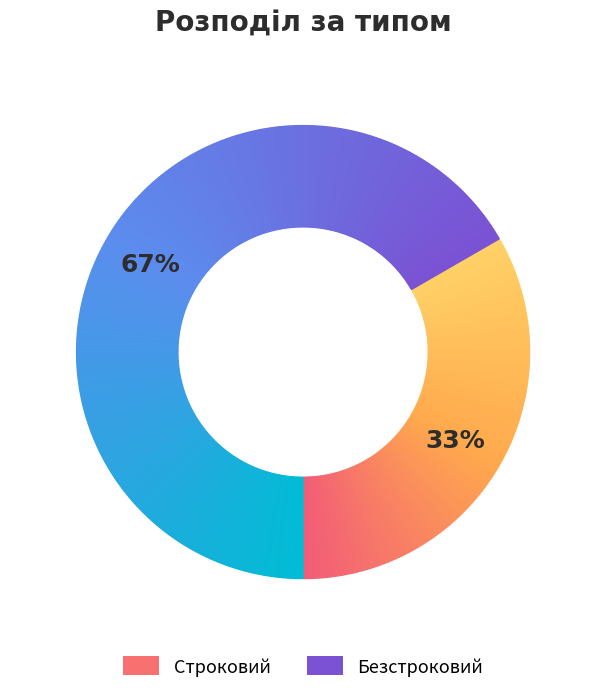

Is there any slice that represents more than half of the pie?

Yes